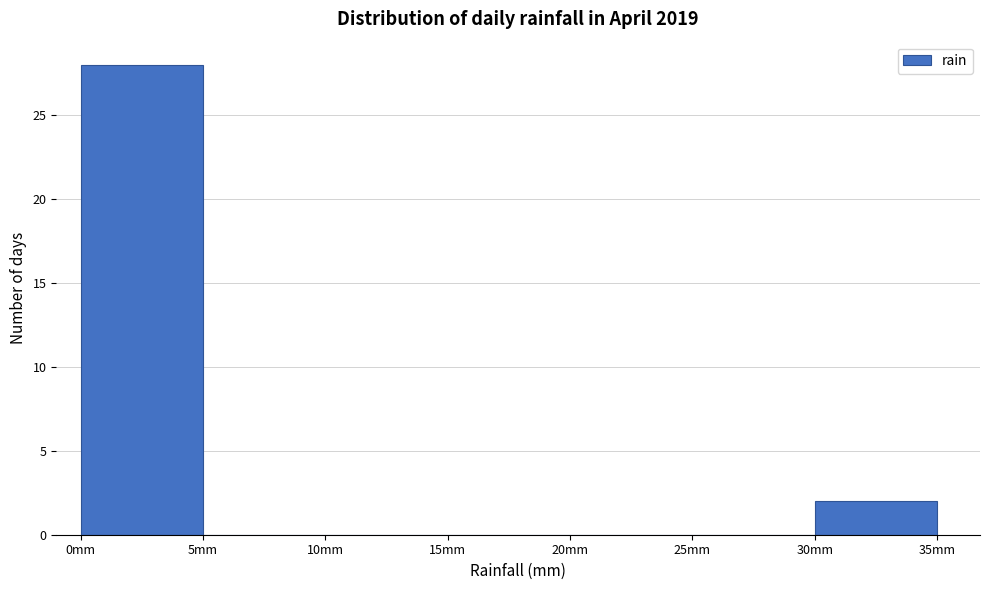

Reading left to right, list every bar in this chart as the range it spans on the x-axis followed by its height. The values are not printed on the chart, so give them approximately, as read against the axis.

0 to 5: 28
5 to 10: 0
10 to 15: 0
15 to 20: 0
20 to 25: 0
25 to 30: 0
30 to 35: 2